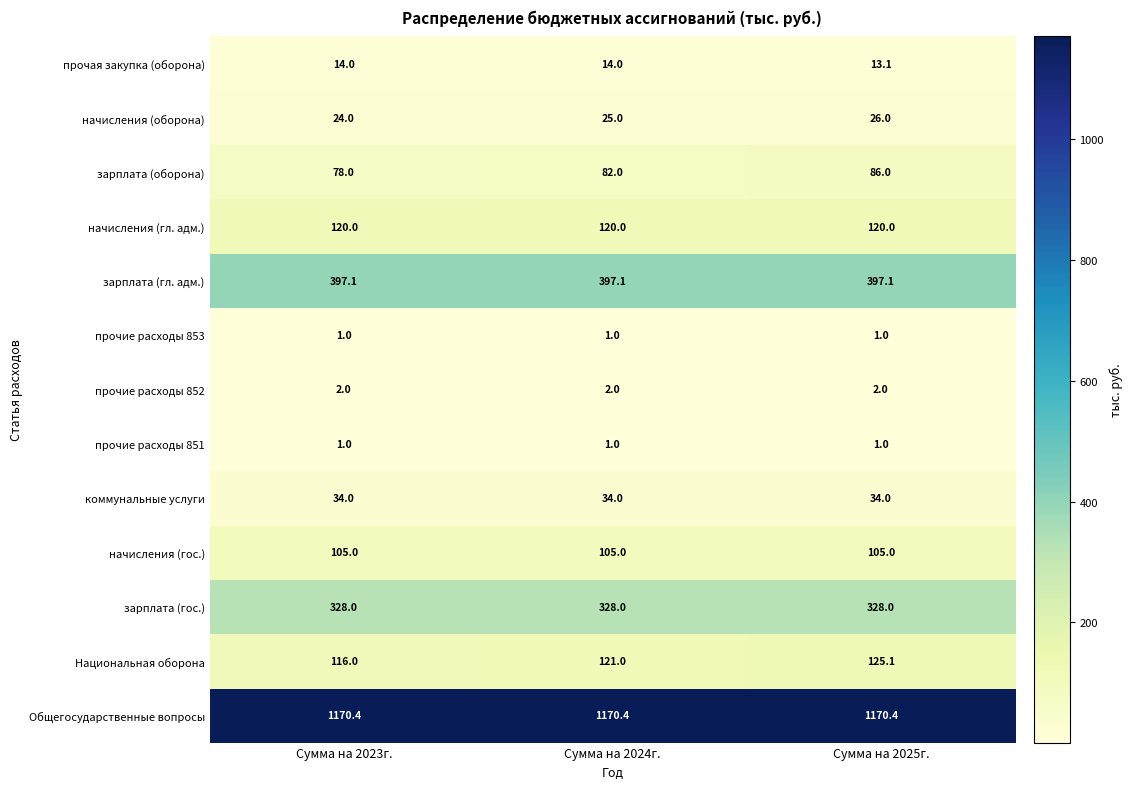

What is the minimum value shown in the chart?

1.0